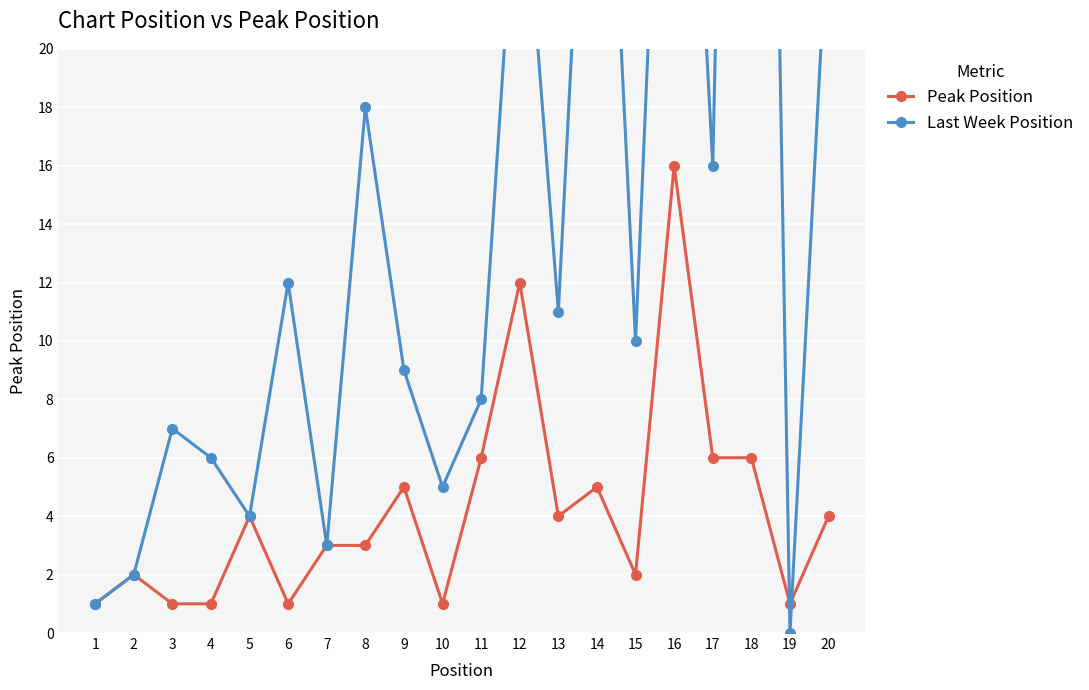

List the series in order of their overall mean, lowest first.

Peak Position, Last Week Position